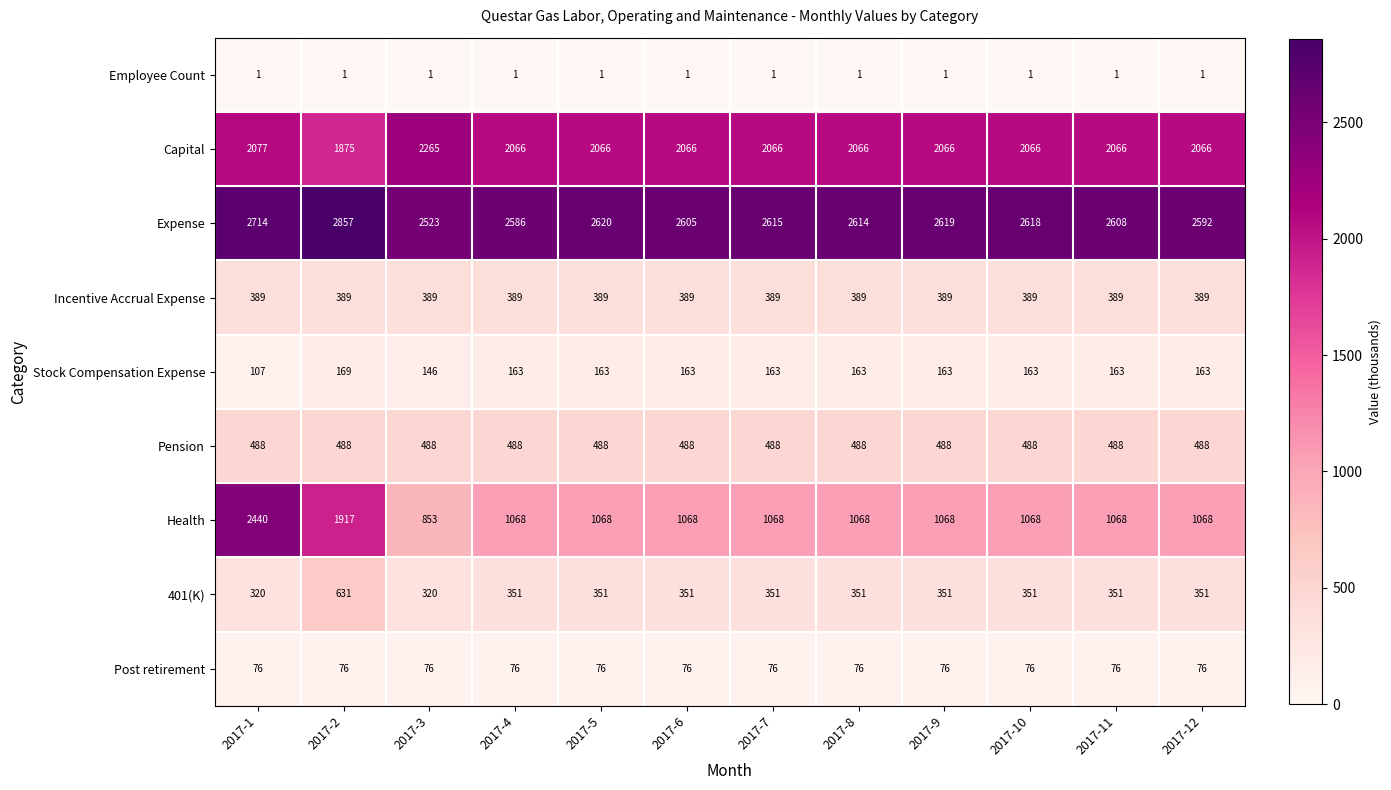

How many series are shown in this chart?

9